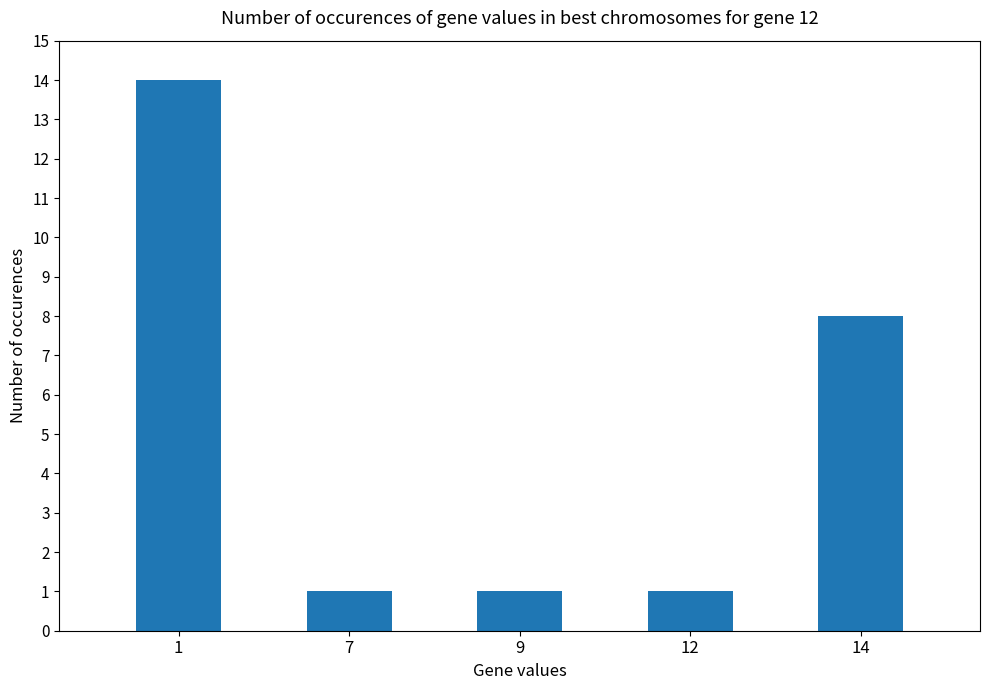

True or false: the data shows 1 at 7.

True